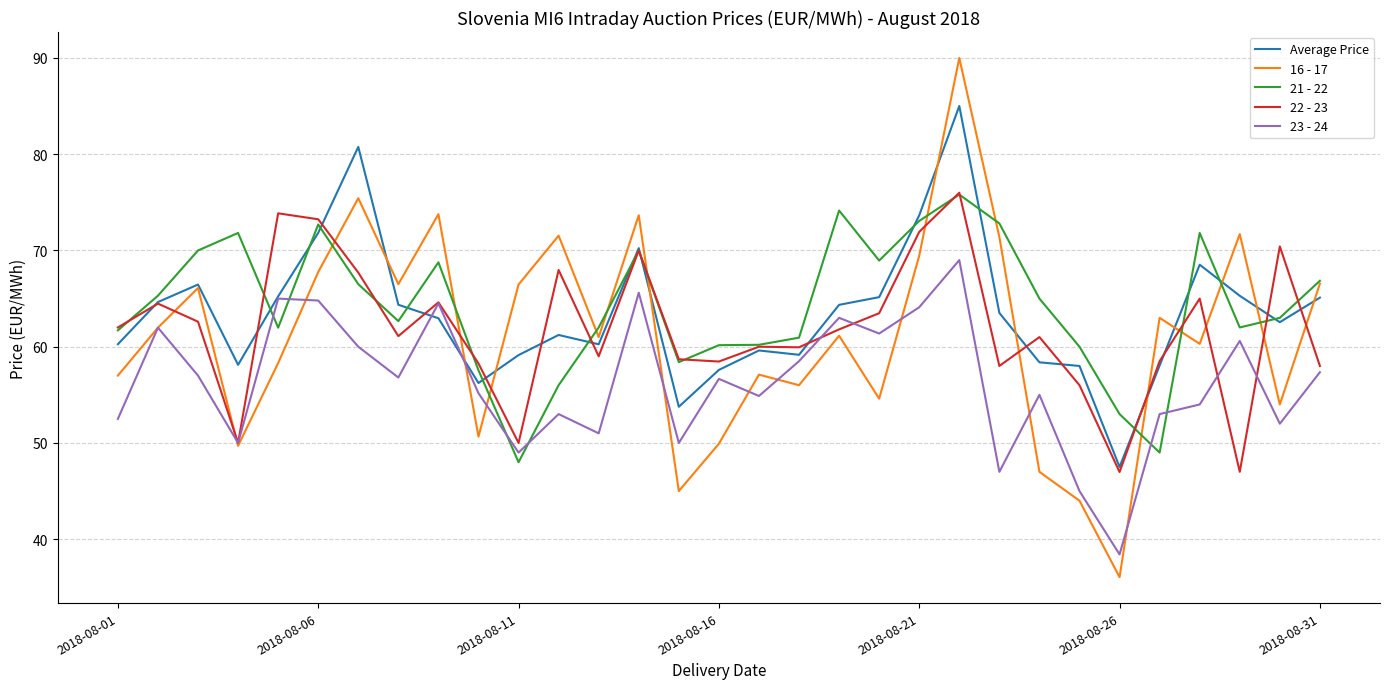

Which series has the widest spread of values?

16 - 17